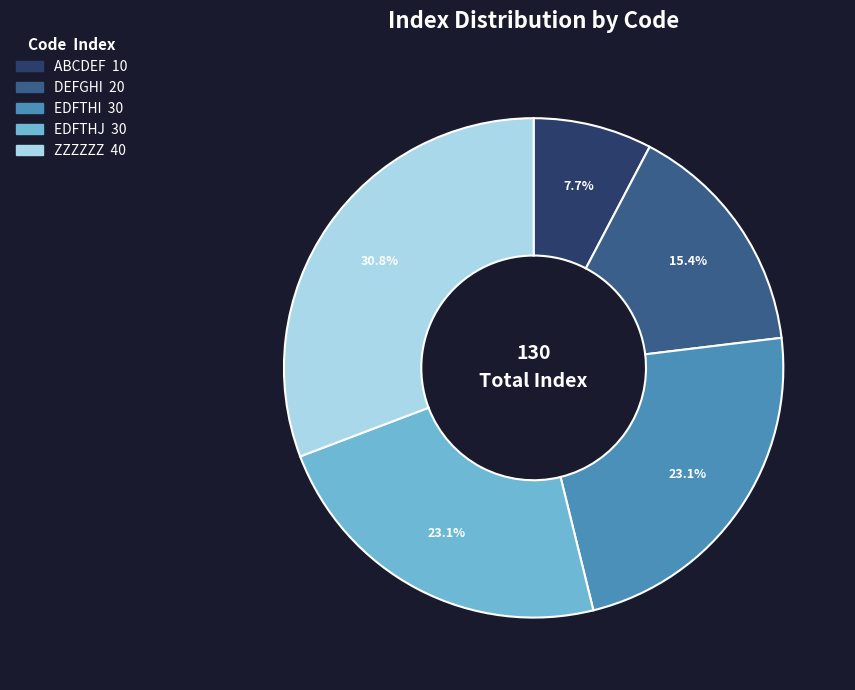

Which slice is the largest?

ZZZZZZ